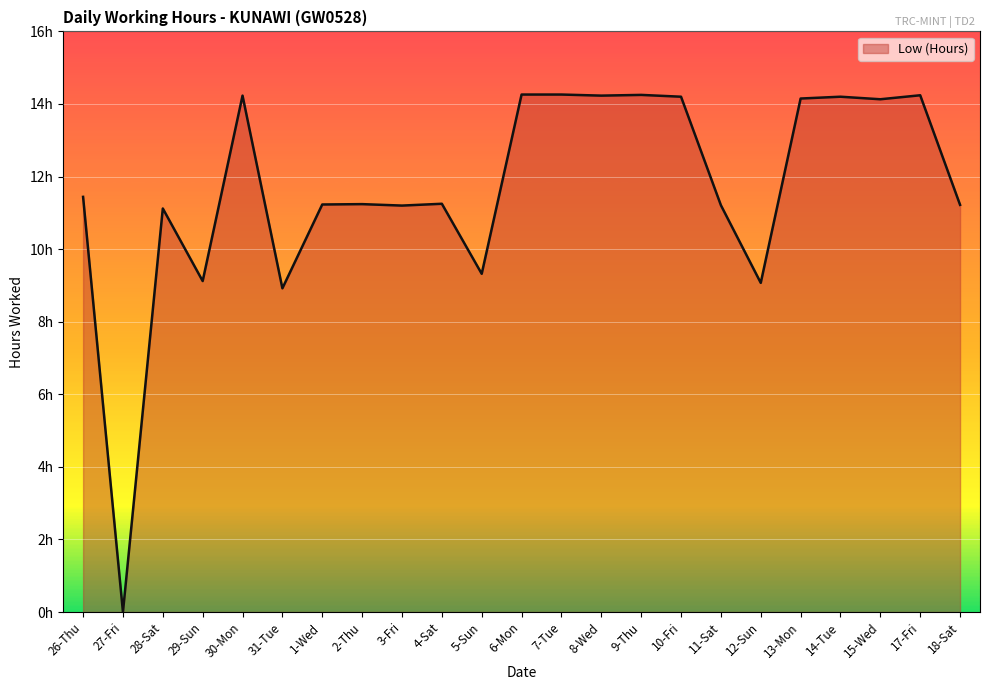

Does the chart have visible grid lines?

Yes